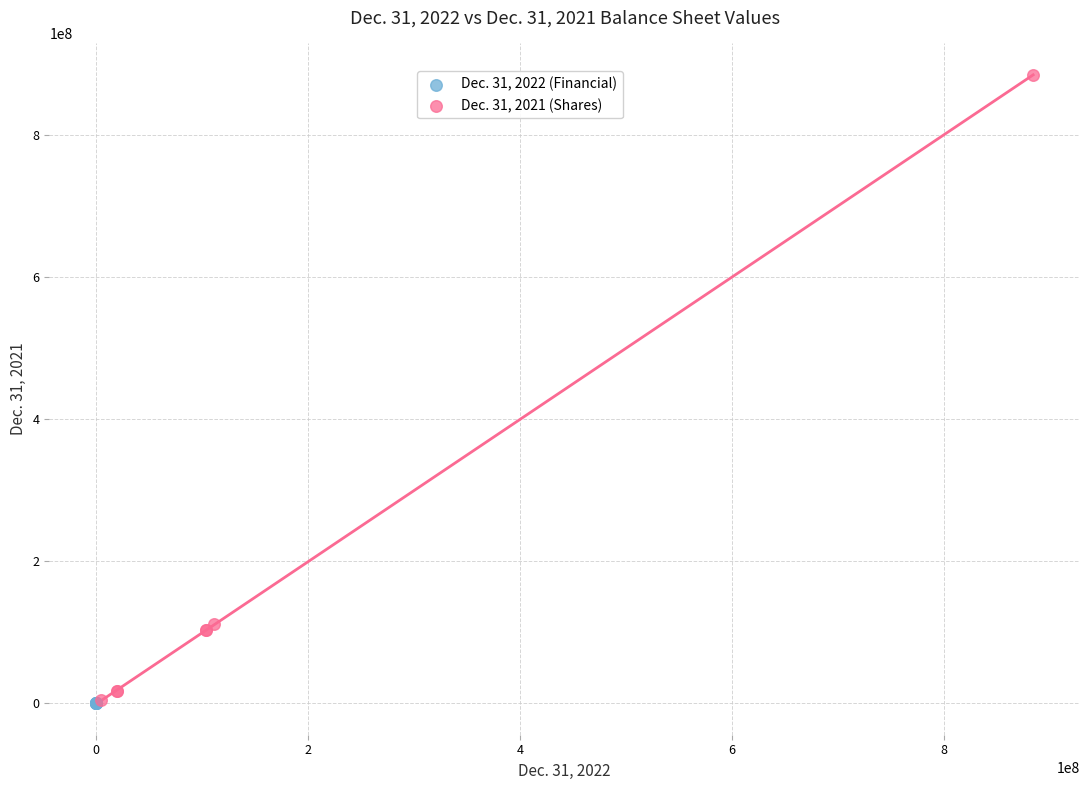

What are all the series names shown in the legend?

Dec. 31, 2022 (Financial), Dec. 31, 2021 (Shares)